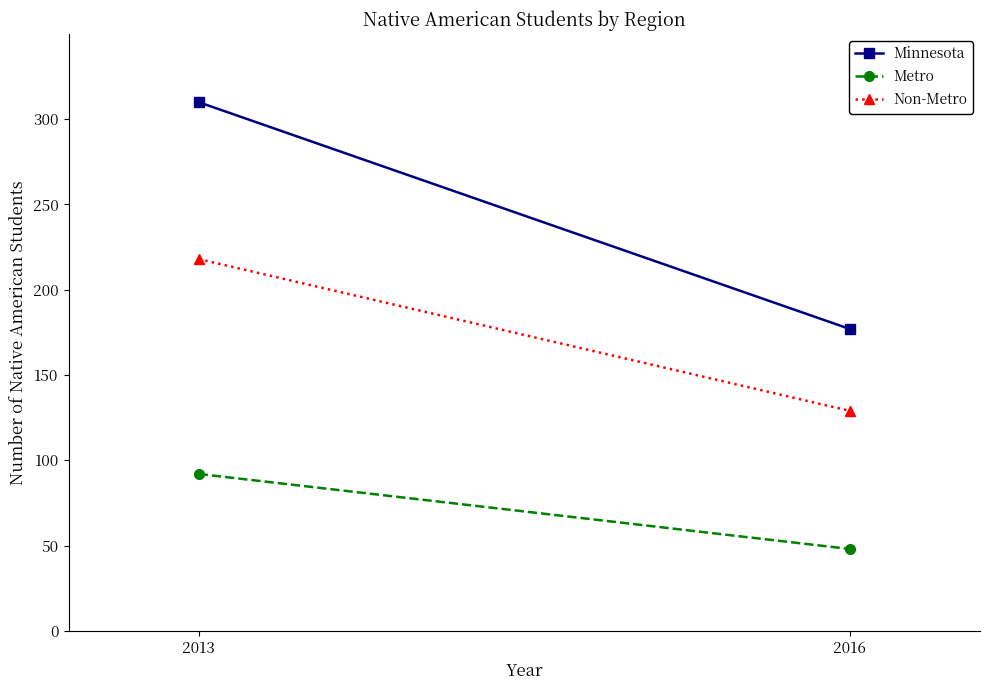

At 2016, list the series in order from largest to smallest.

Minnesota, Non-Metro, Metro